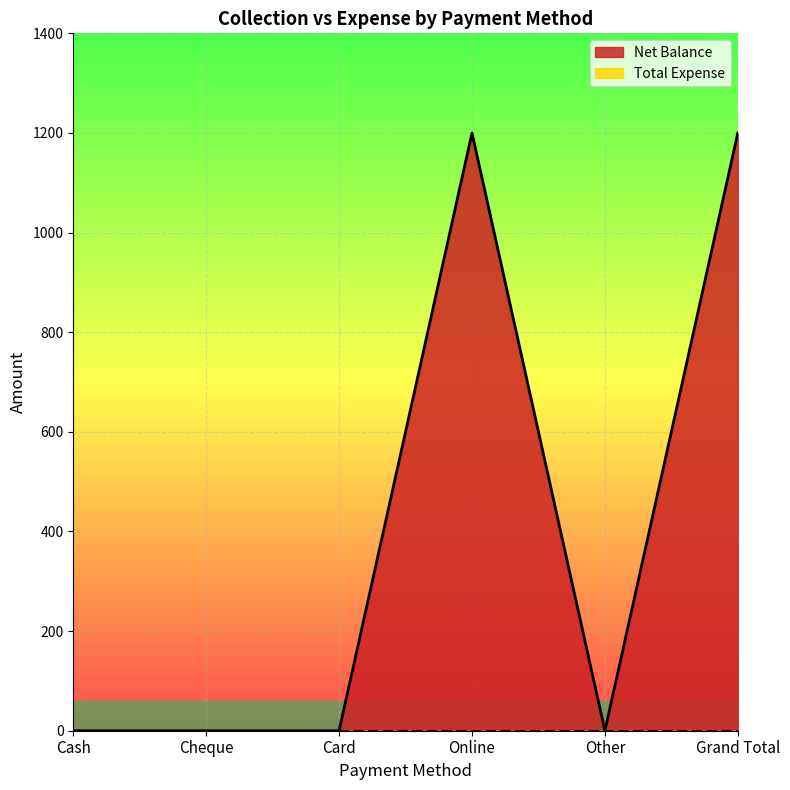

Rank the categories by value from highest to lowest.

Online, Grand Total, Cash, Cheque, Card, Other